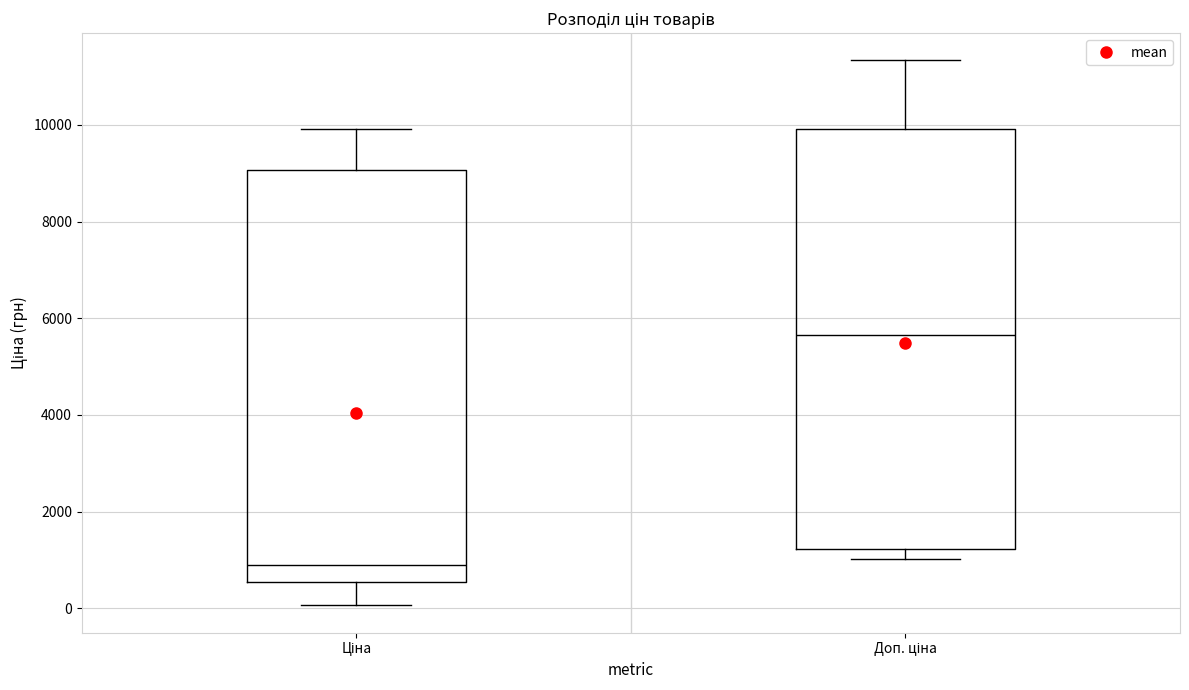

Which box has the lowest median line?

Ціна